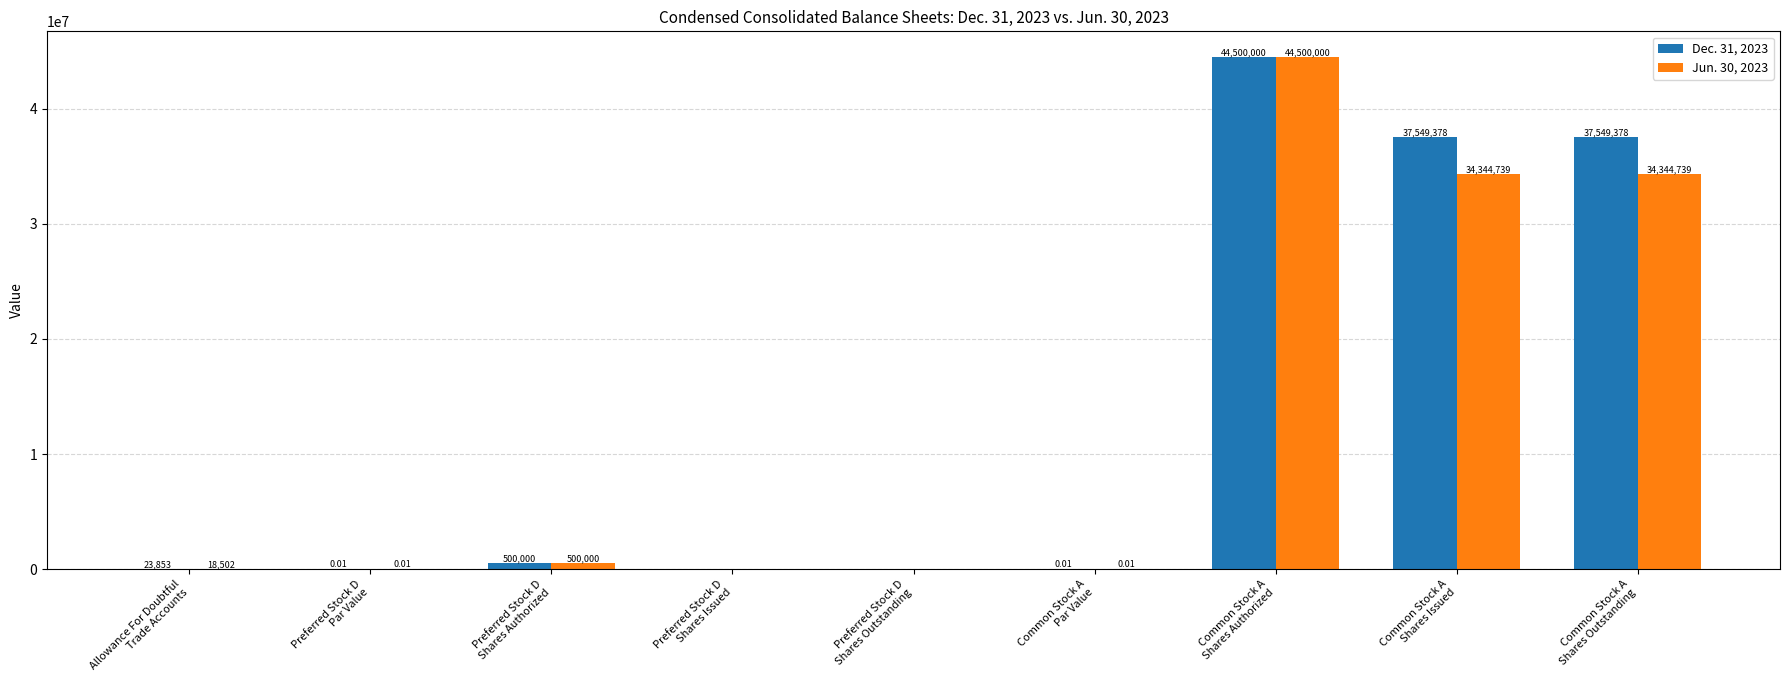

What is the sum of all Jun. 30, 2023 values?

113707980.0